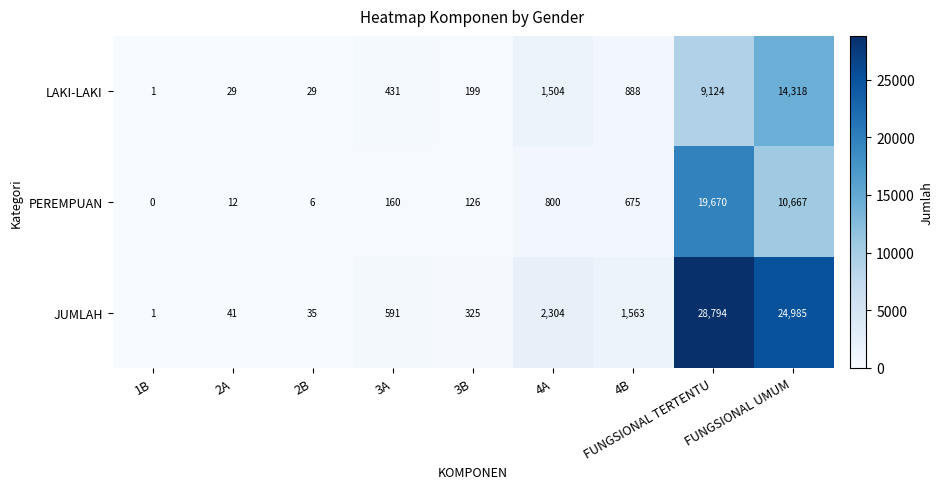

Between 3B and 4A, which series saw the biggest shift?

JUMLAH